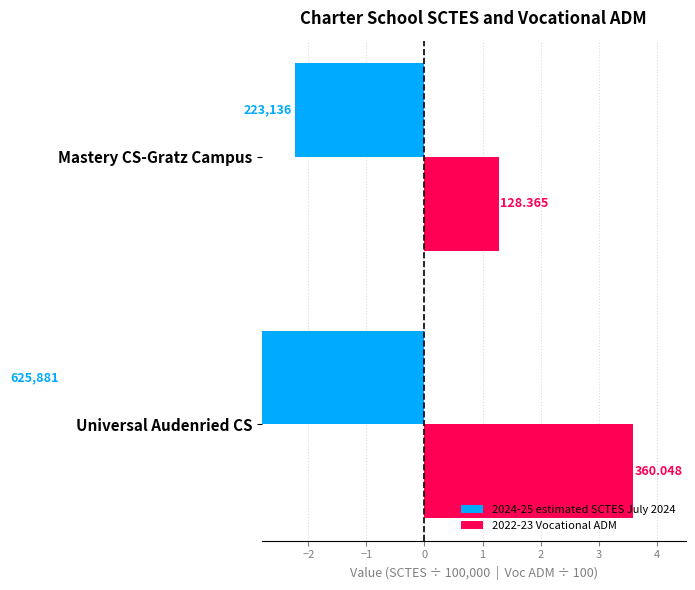

What is the approximate value of 2022-23 Vocational ADM at −3?

1.3